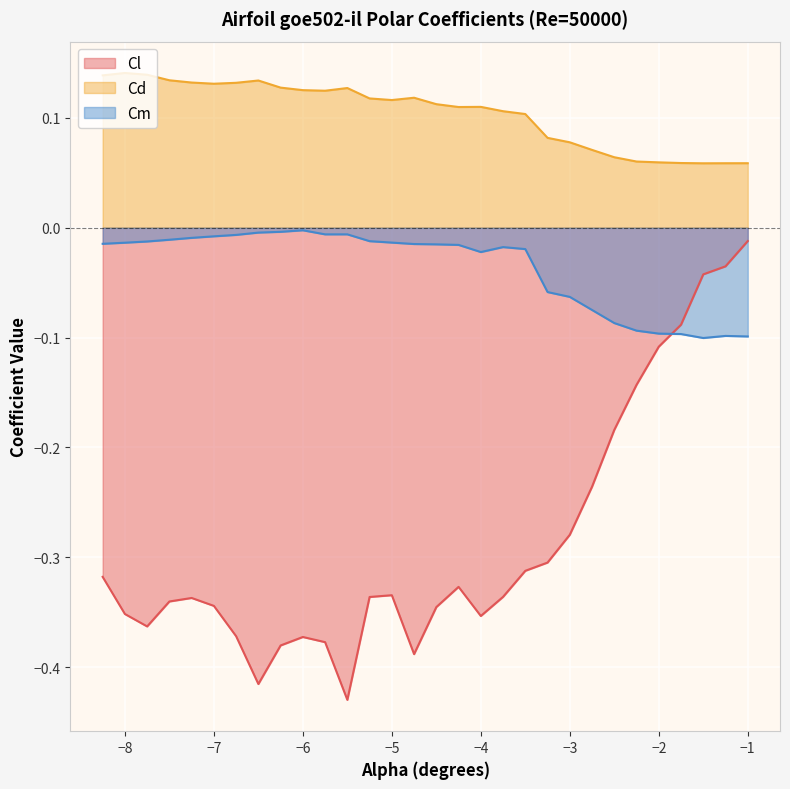

Which series has the largest total across all categories?

Cd